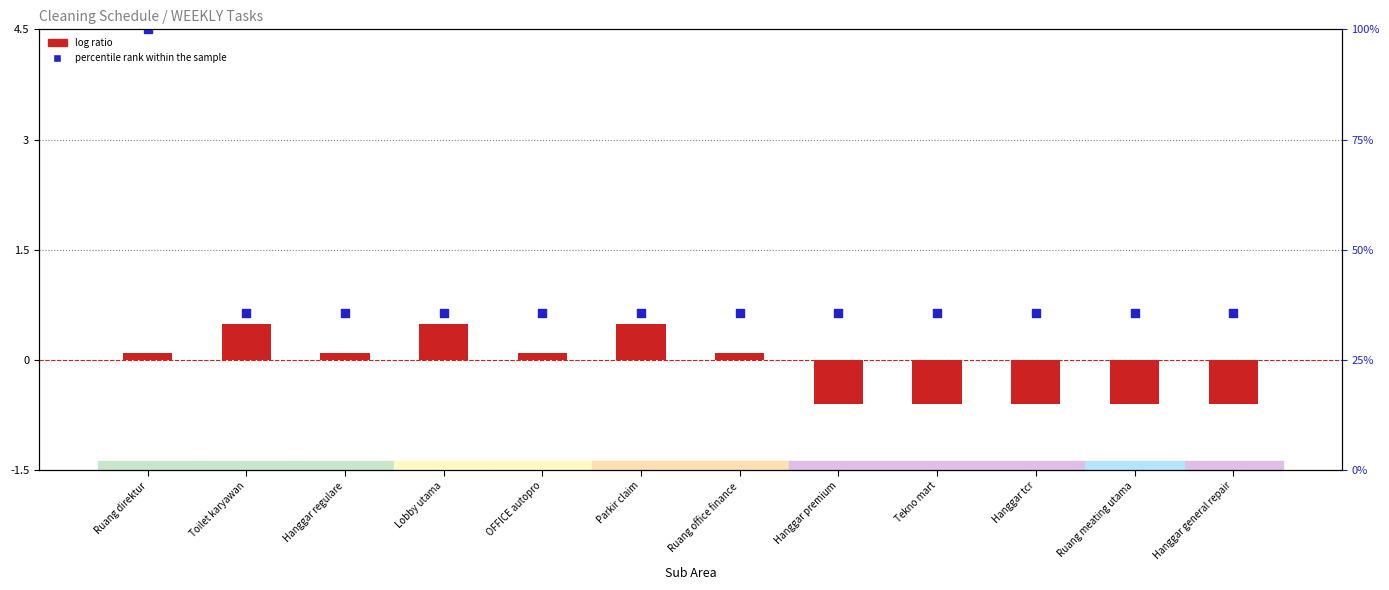

What are all the series names shown in the legend?

log ratio, percentile rank within the sample